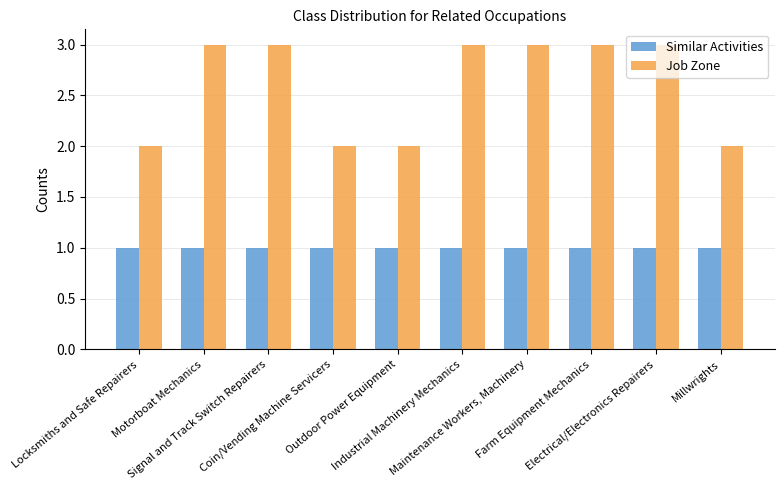

True or false: Similar Activities has a value of 2 at Signal and Track Switch Repairers.

False